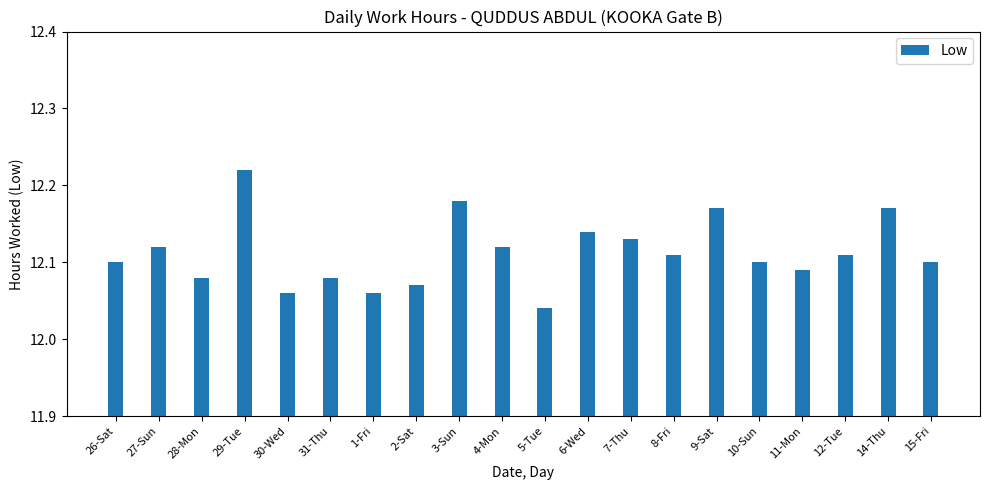

Count the values in the range 12 to 13.

20